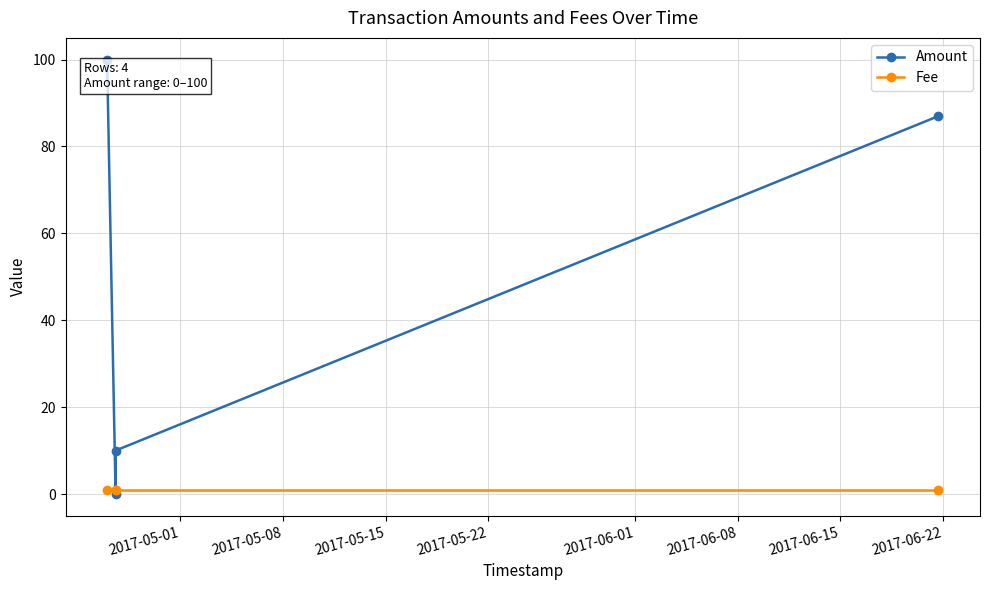

Reading left to right, extract all data points from this chart.

Amount: 100	0	10	87
Fee: 1	1	1	1